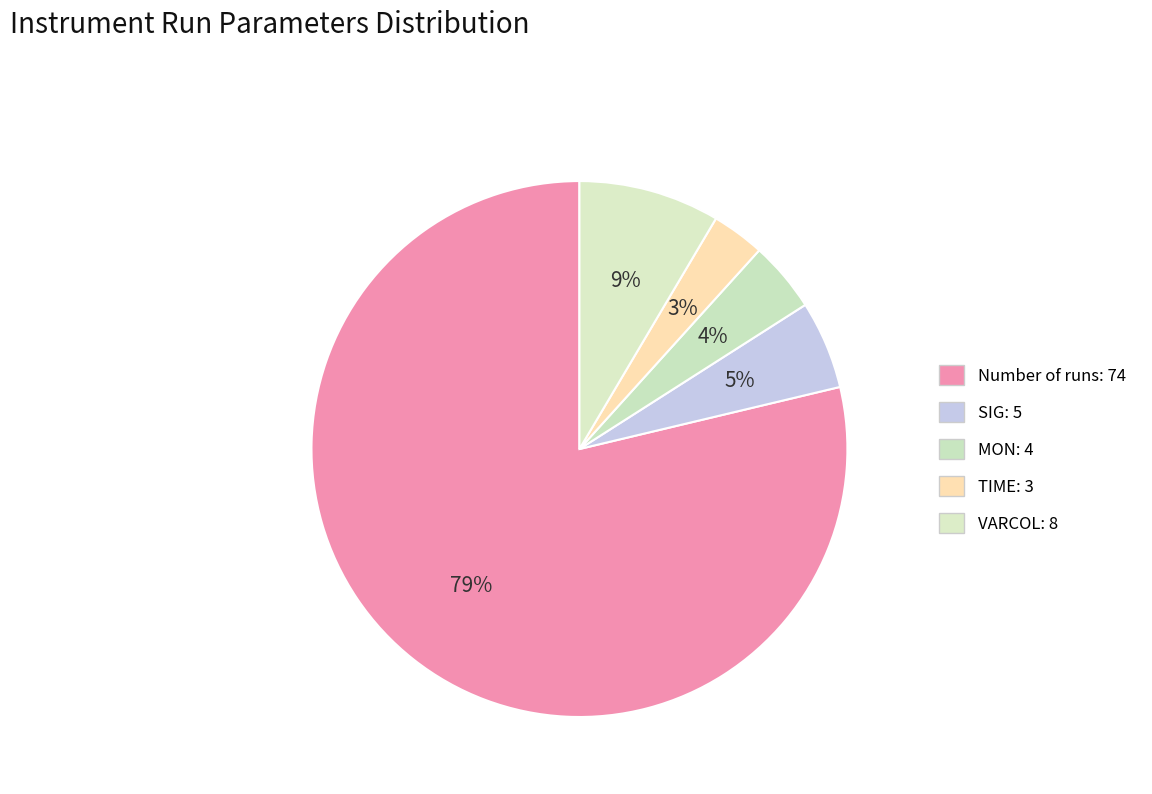

The SIG: 5 slice represents 1% of the pie. True or false?

False